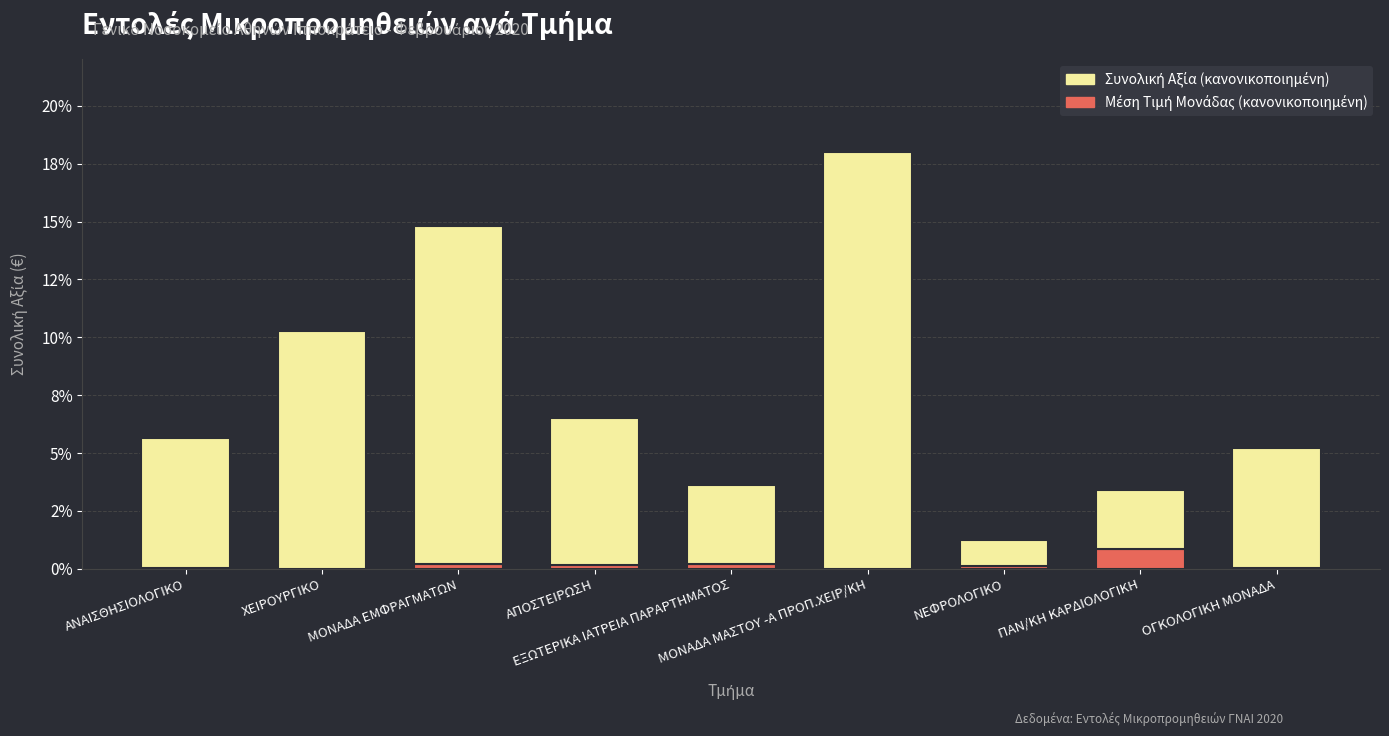

What is the label of the 3rd bar from the left?

ΜΟΝΑΔΑ ΕΜΦΡΑΓΜΑΤΩΝ